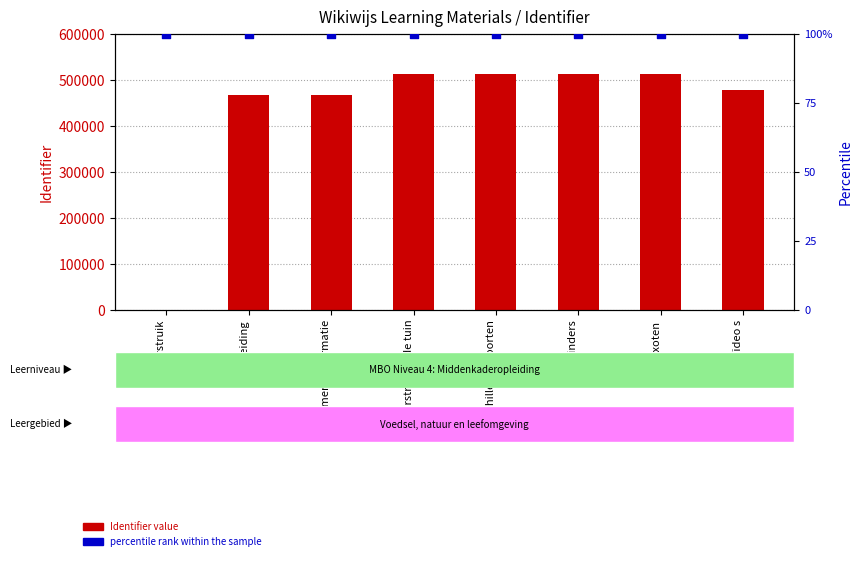

At how many categories does at least one series exceed 128916?

7